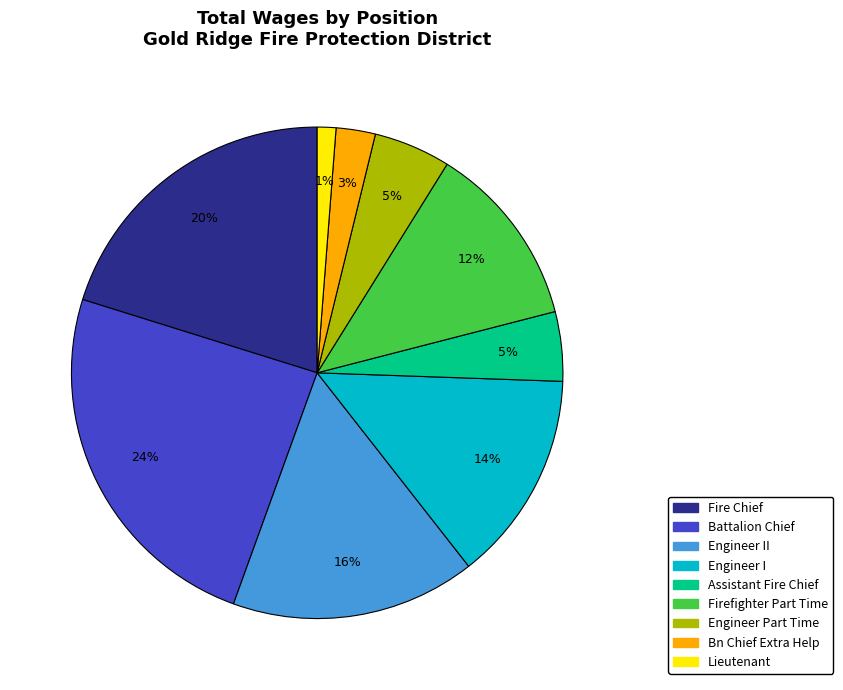

To the nearest percent, what is the average slice percentage?

11%